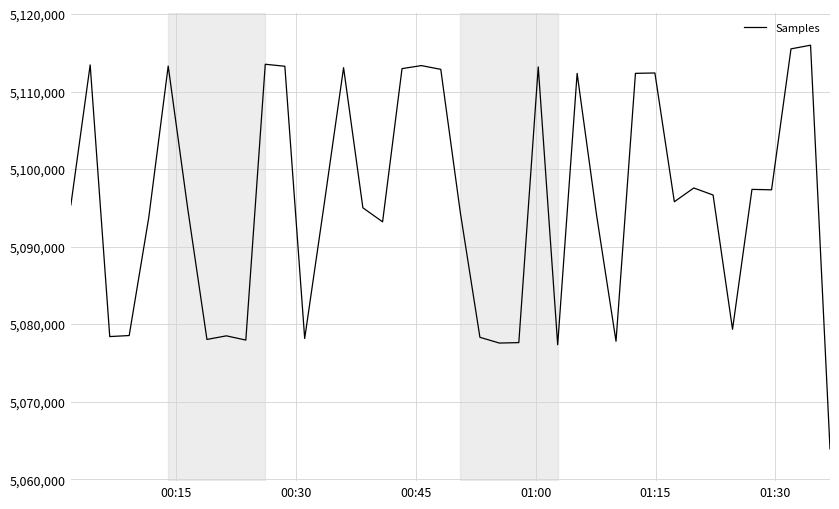

What is the difference between the maximum and minimum values?

52064